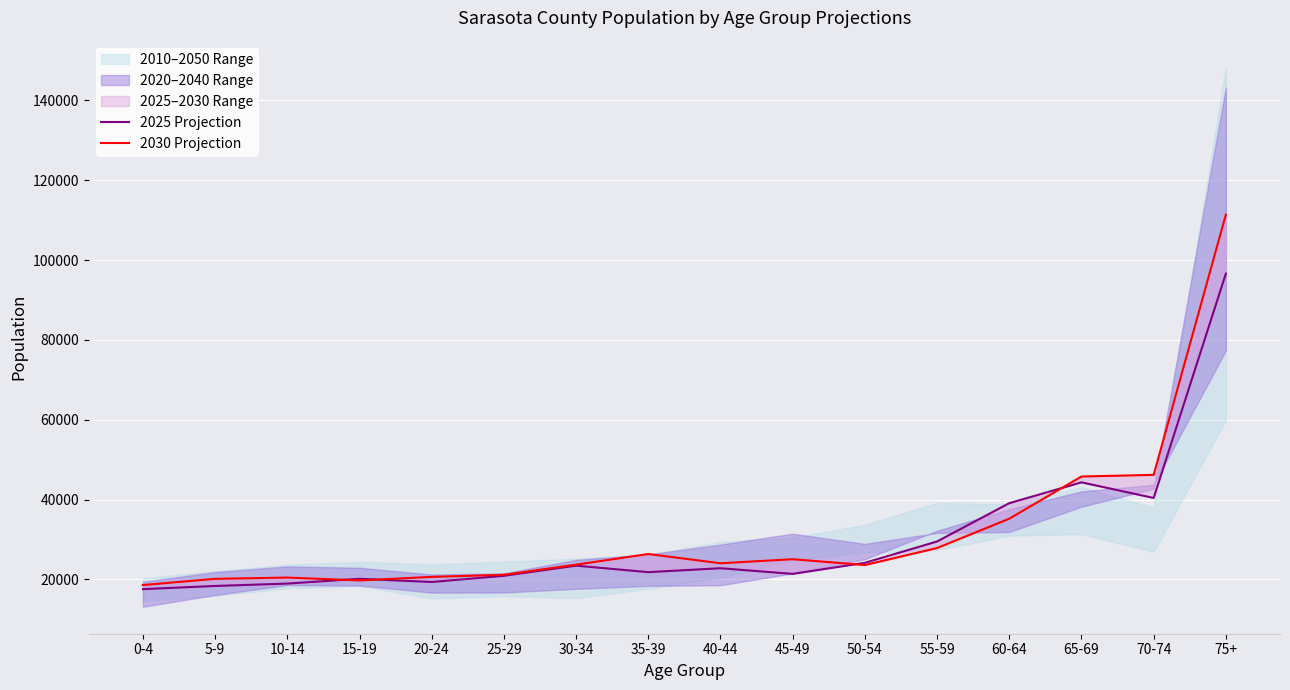

True or false: 2025 Projection has more than 0 points higher than both neighbors.

True